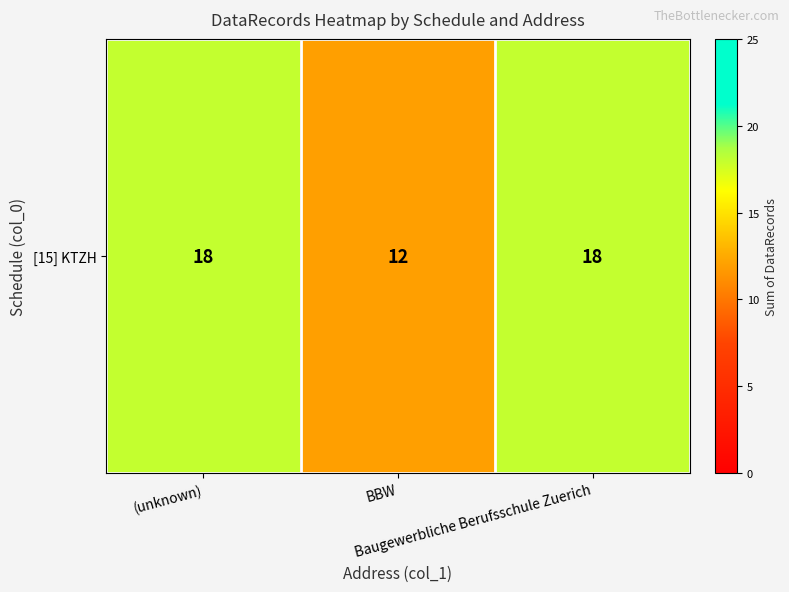

Rank the categories by value from lowest to highest.

BBW, (unknown), Baugewerbliche Berufsschule Zuerich